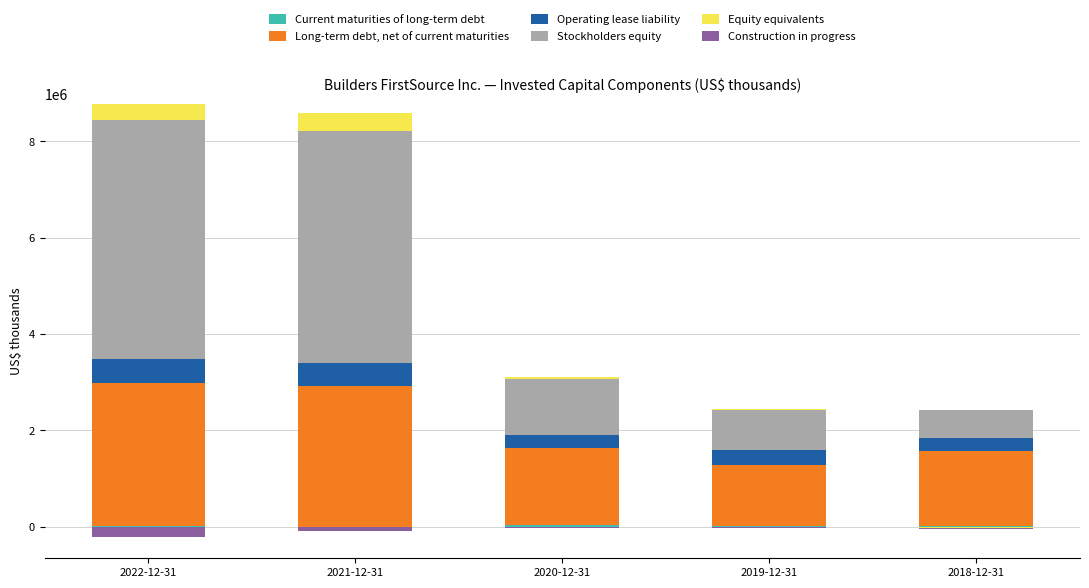

At which label is Construction in progress closest to 0?

2022-12-31